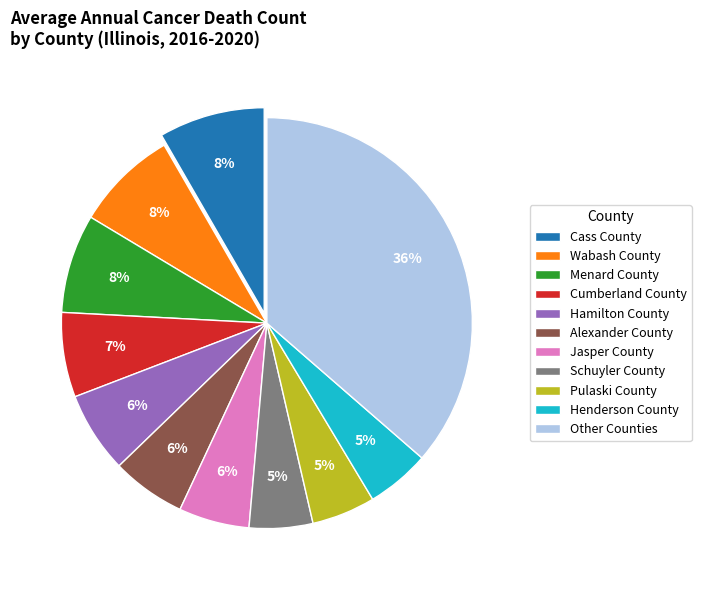

To the nearest percent, what is the average slice percentage?

9%